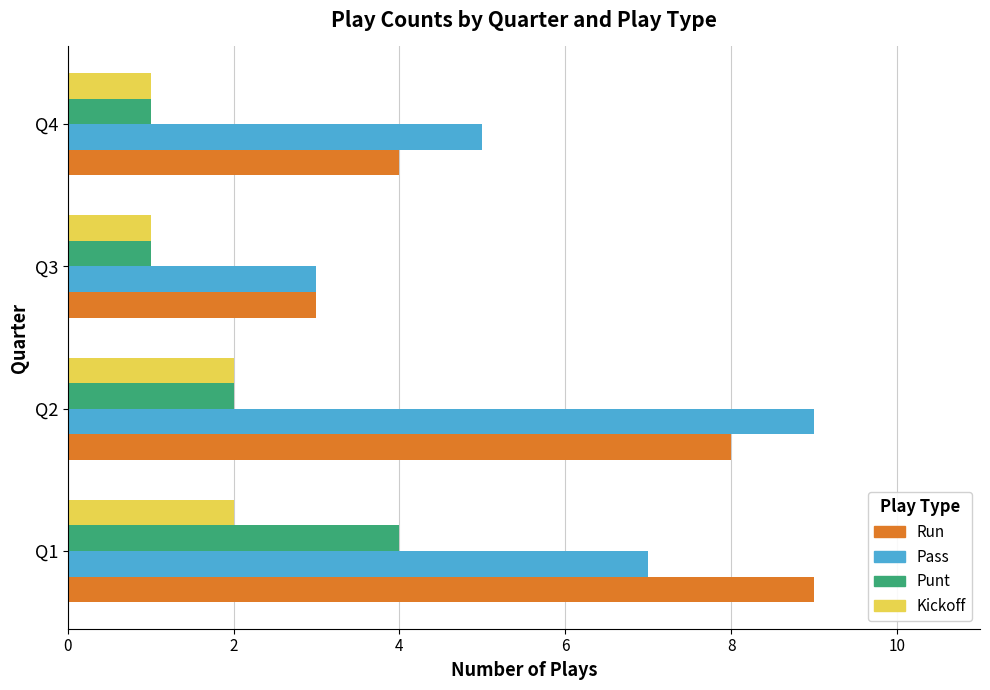

At which category is the sum across all series the highest?

Q1